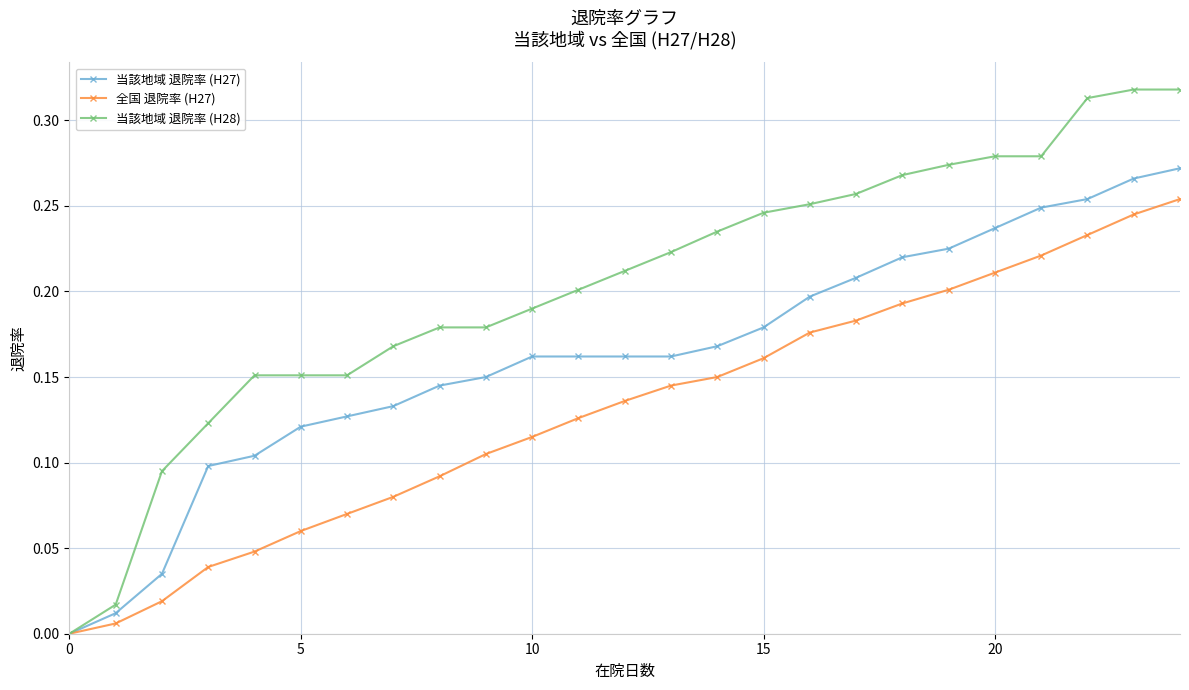

Rank the series by their maximum value, from lowest to highest.

全国 退院率 (H27), 当該地域 退院率 (H27), 当該地域 退院率 (H28)